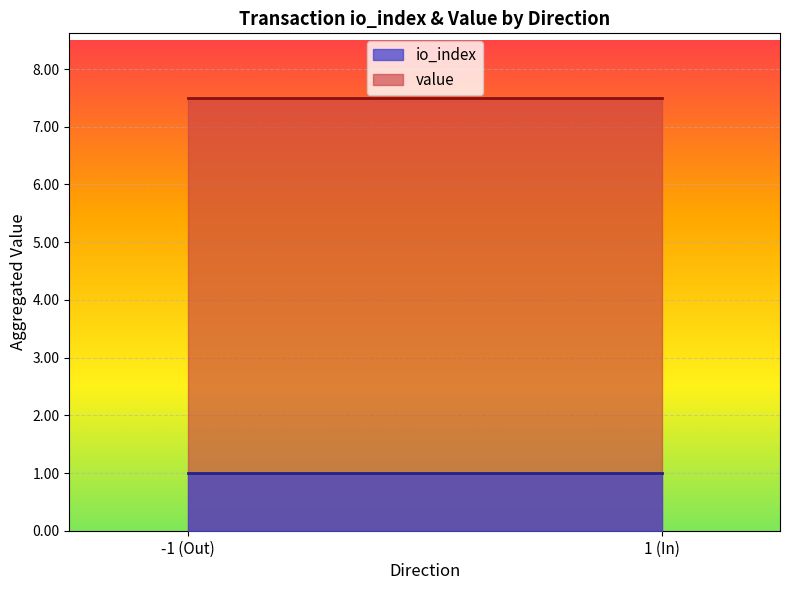

Which series has the largest total across all categories?

value